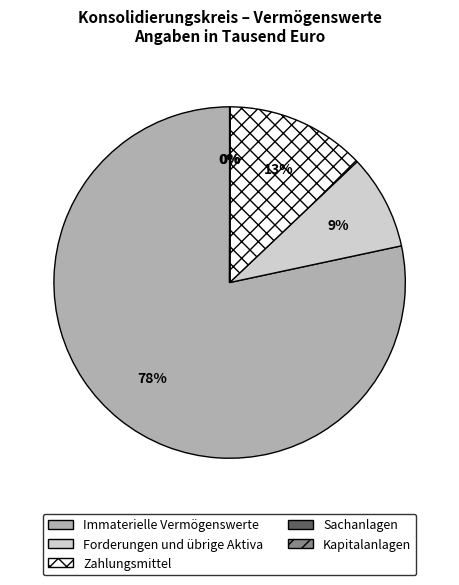

True or false: Zahlungsmittel accounts for 23% of the total.

False